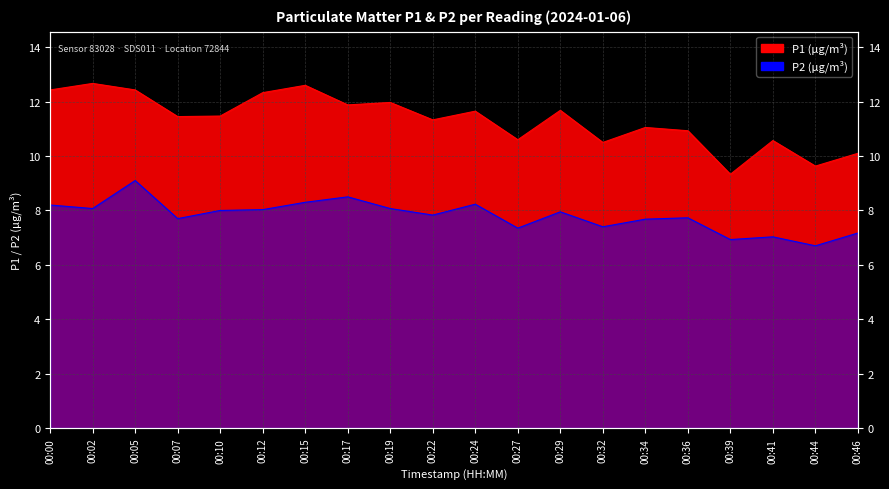

What is the total value across all series at 00:27?

17.9